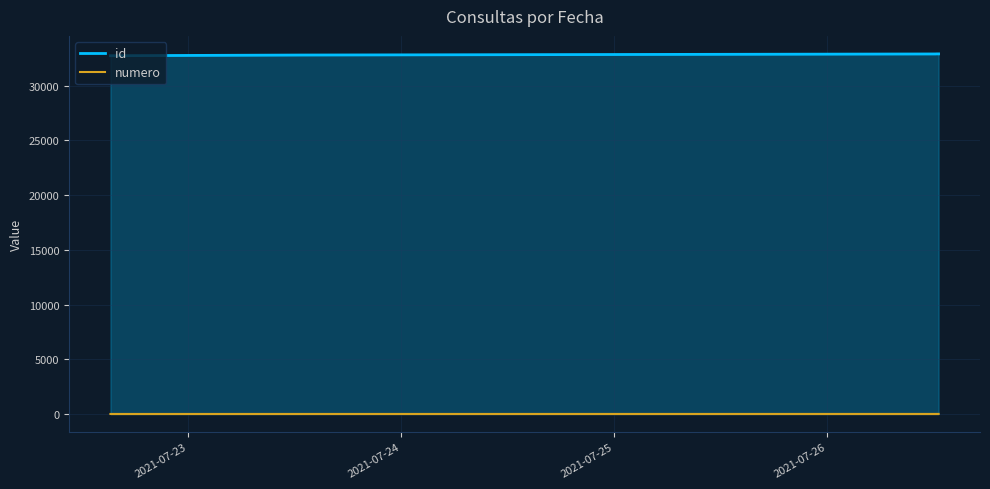

True or false: id and numero intersect in this chart.

False